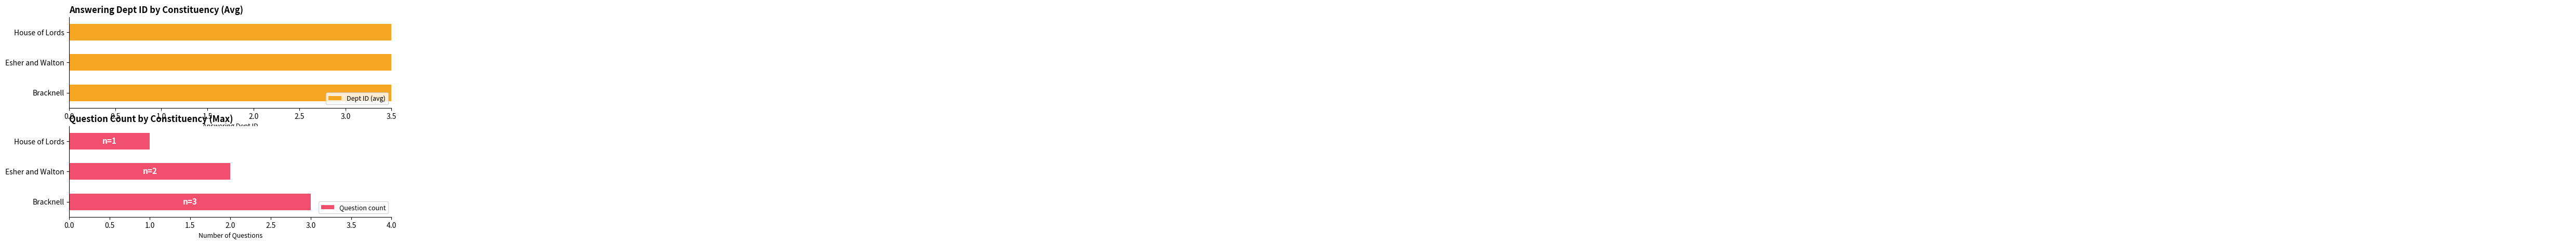

List the labels in order of Question count value, largest first.

Bracknell, Esher and Walton, House of Lords